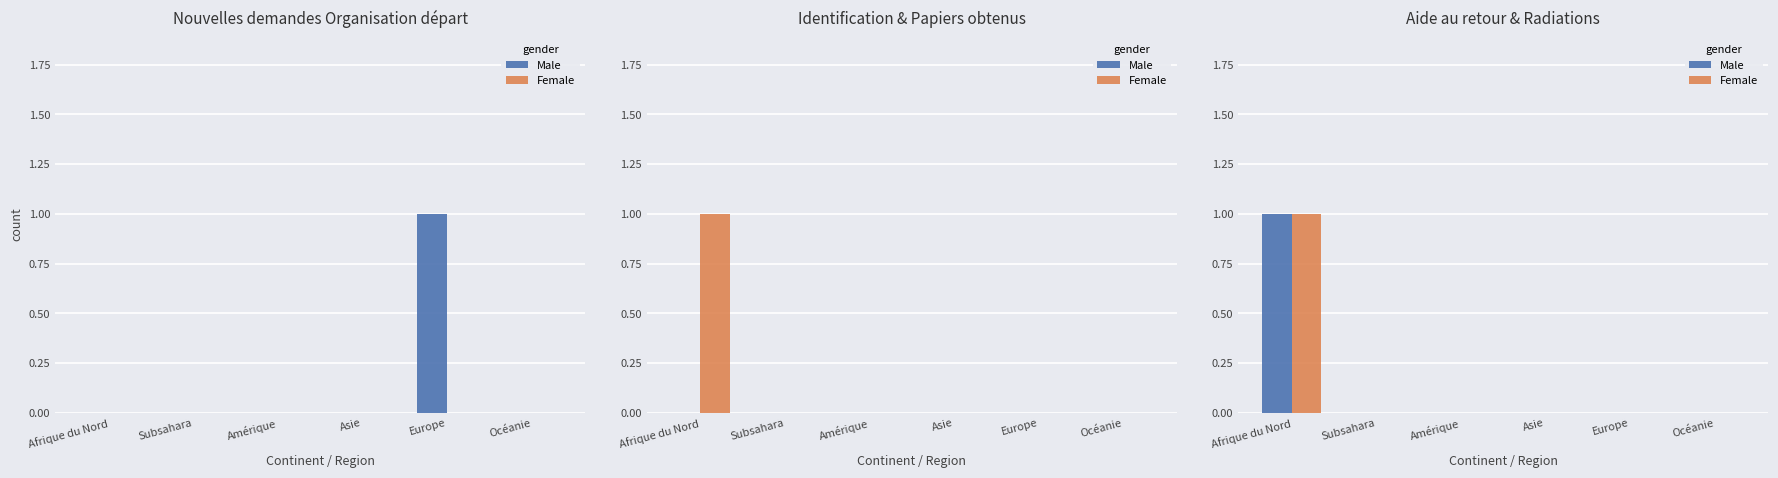

Which label corresponds to the largest value in the chart?

Afrique du Nord